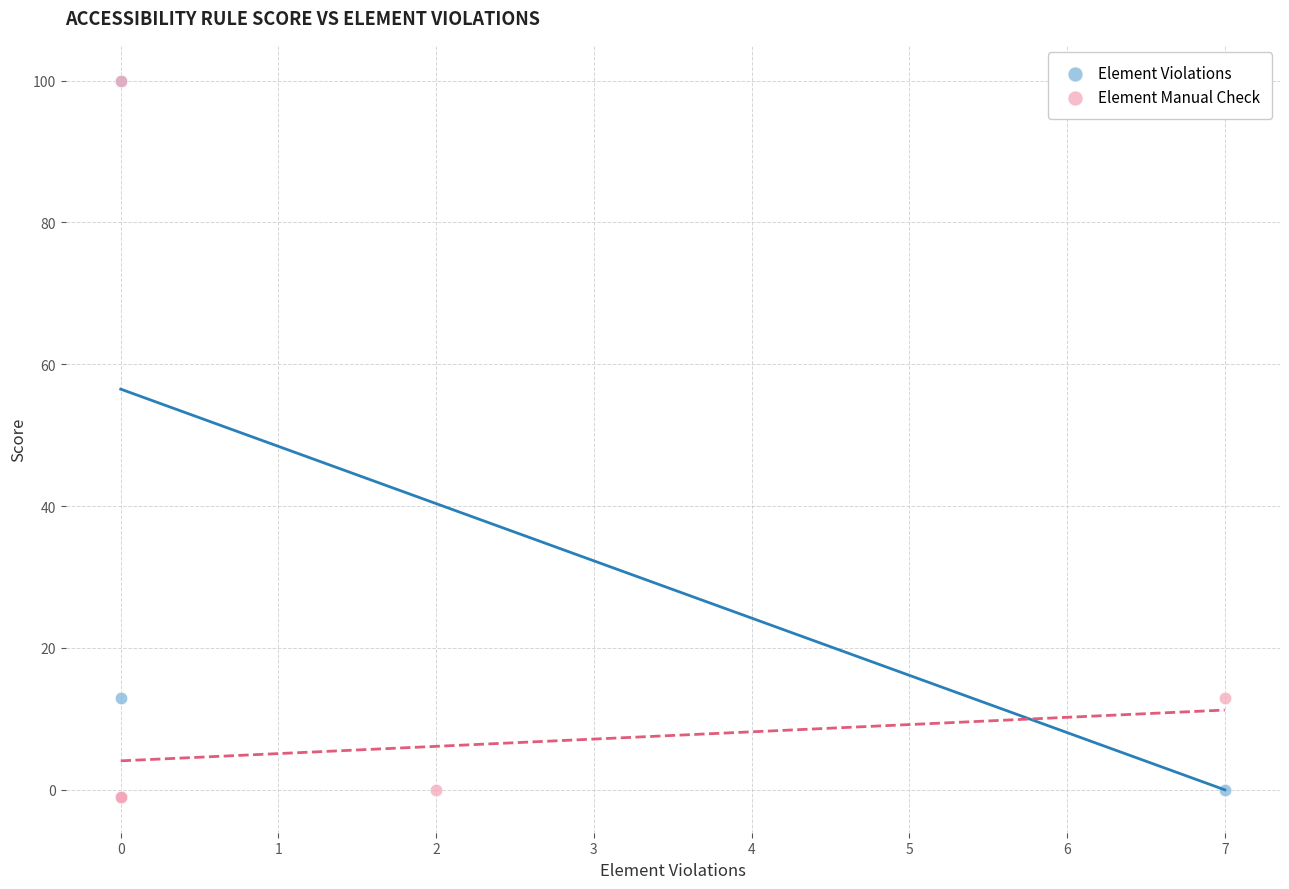

Which series has the largest Y range (max minus min)?

Element Manual Check